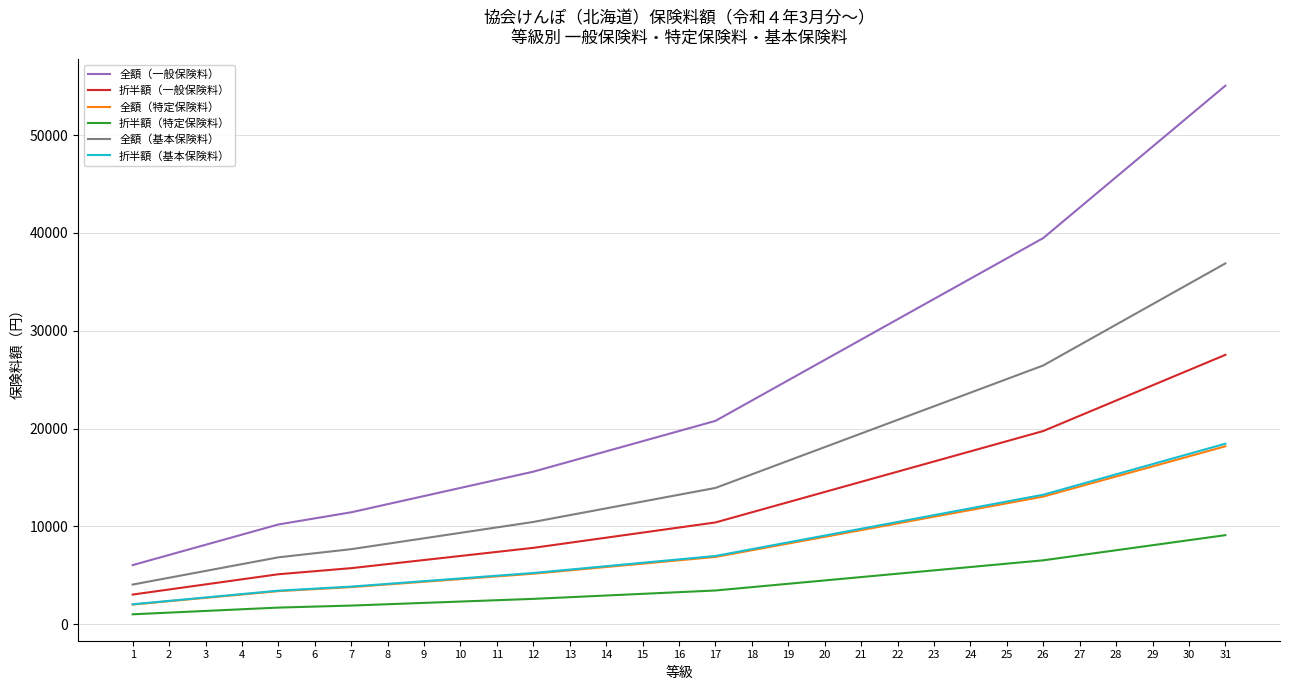

Between 21 and 24, which series saw the biggest shift?

全額（一般保険料）